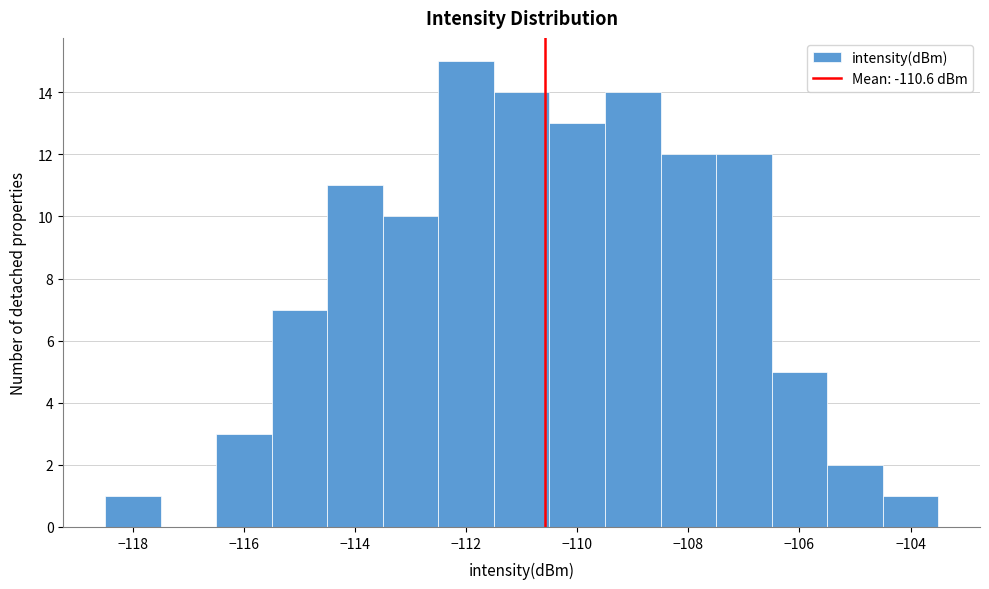

Reading left to right, transcribe this chart: for each bar, give the range it covers on the x-axis and its height. Neither the bar edges nor the heights are printed on the chart, so give them approximately, as read against the axes.

-118.5 to -117.5: 1
-117.5 to -116.5: 0
-116.5 to -115.5: 3
-115.5 to -114.5: 7
-114.5 to -113.5: 11
-113.5 to -112.5: 10
-112.5 to -111.5: 15
-111.5 to -110.5: 14
-110.5 to -109.5: 13
-109.5 to -108.5: 14
-108.5 to -107.5: 12
-107.5 to -106.5: 12
-106.5 to -105.5: 5
-105.5 to -104.5: 2
-104.5 to -103.5: 1